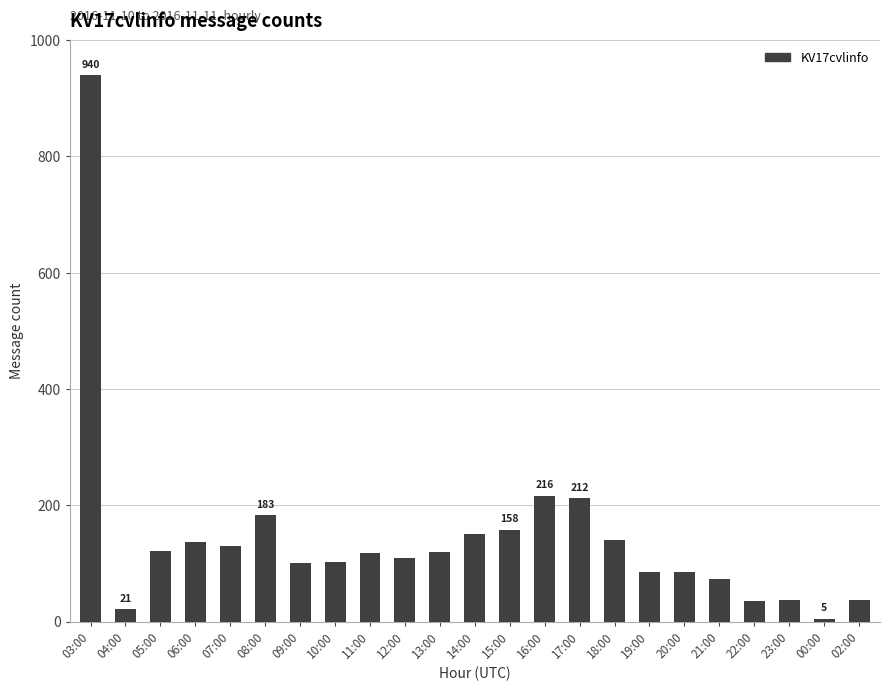

The chart shows a value of 100 at 09:00. True or false?

True